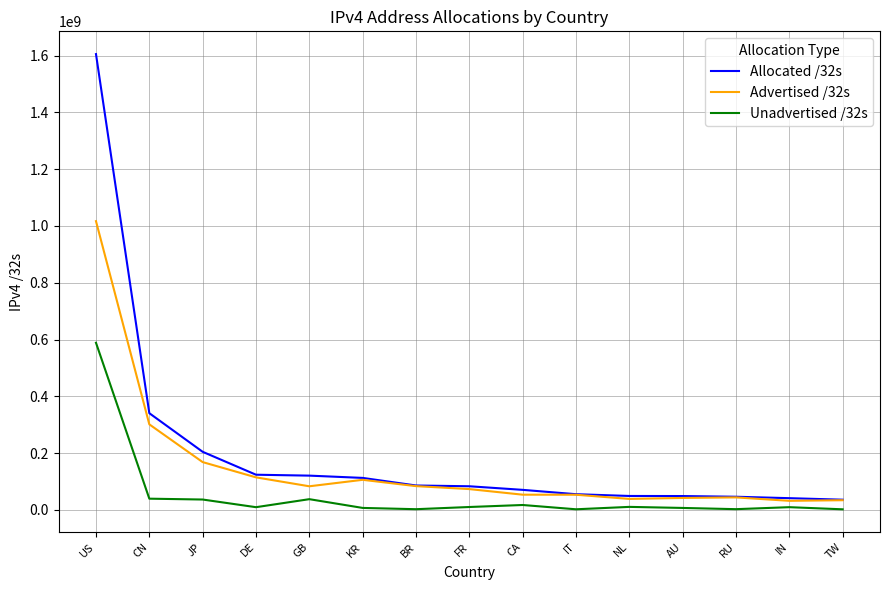

The value of Advertised /32s at US is 395540503. True or false?

False